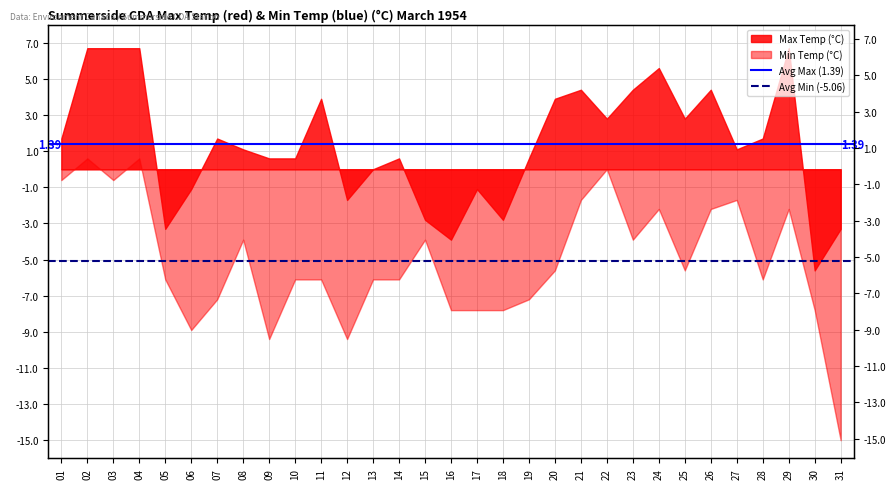

The Avg Max (1.39) series shows 2.2 at 01. True or false?

False